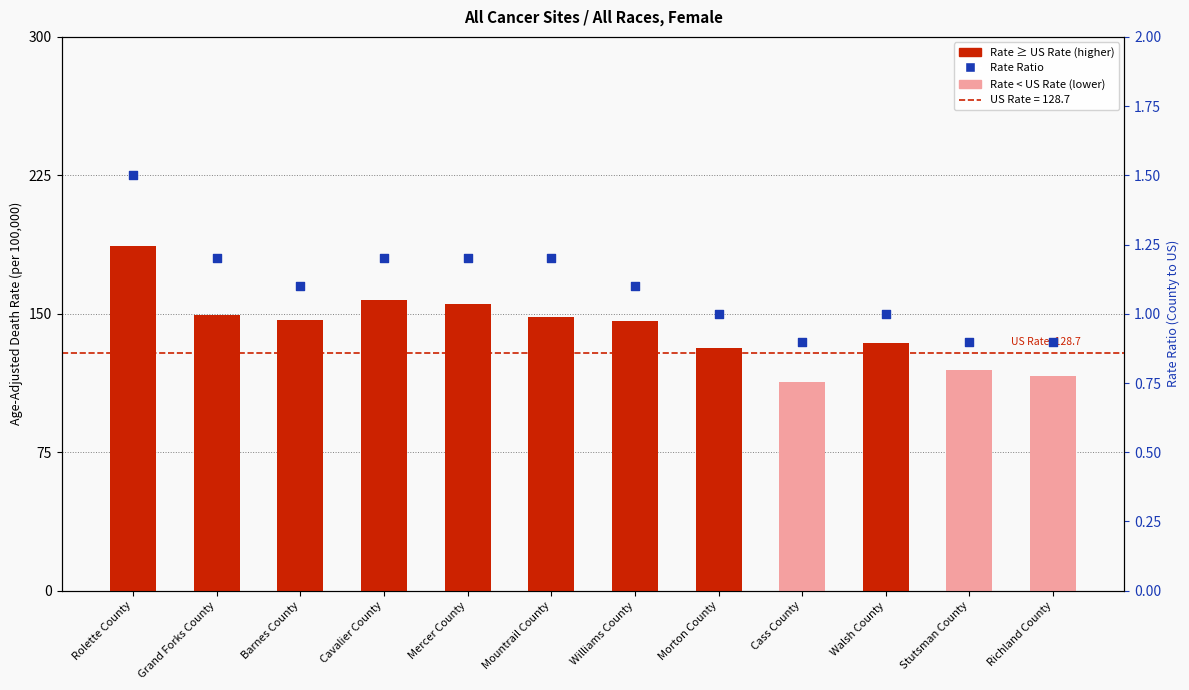

Is the value of Age-Adjusted Death Rate at Barnes County greater than the value of Rate Ratio (County to US) at Mountrail County?

Yes